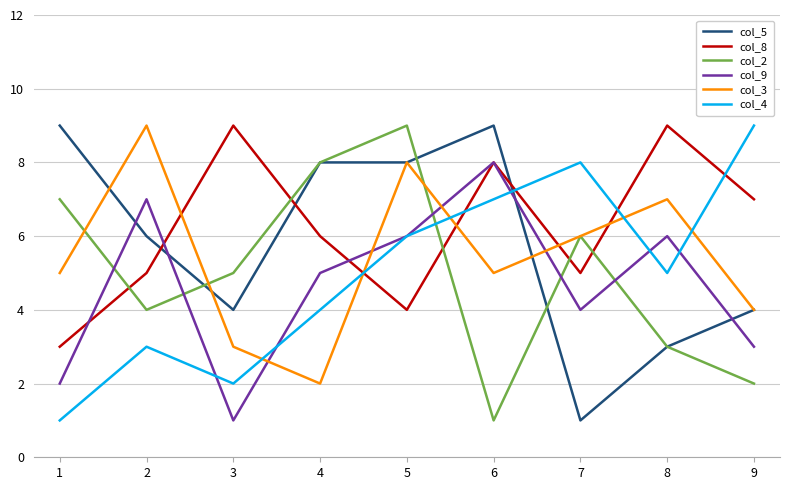

Between 6 and 7, which series saw the biggest shift?

col_5